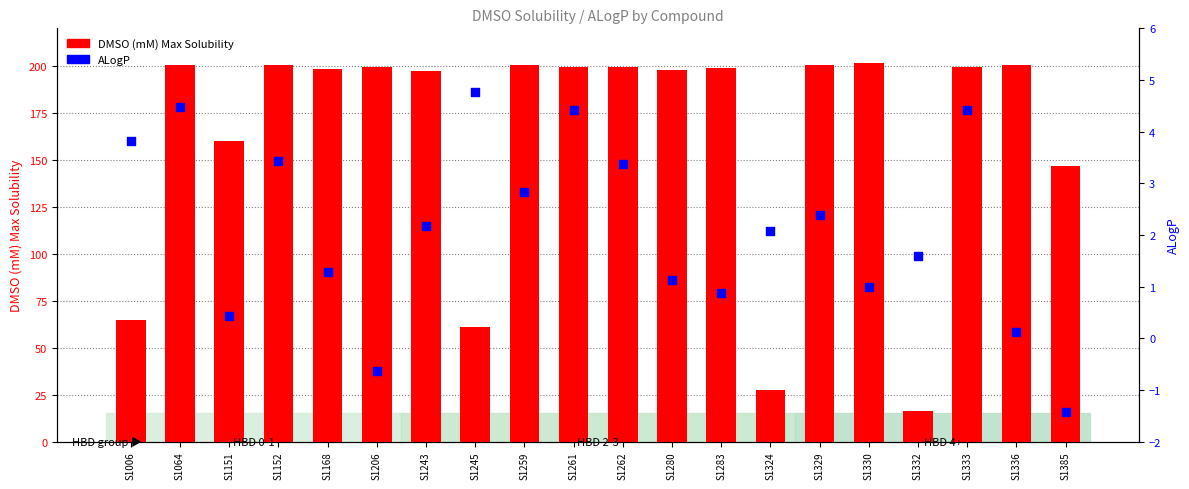

Which series reaches the minimum Y coordinate?

ALogP